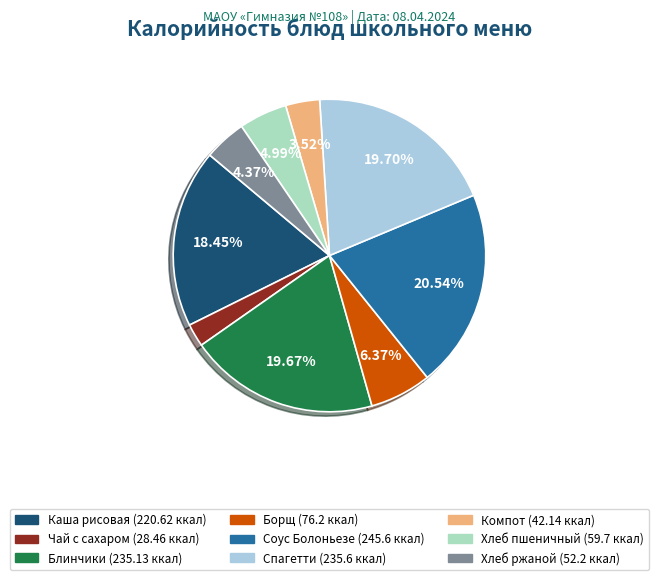

Is there any slice that represents more than half of the pie?

No